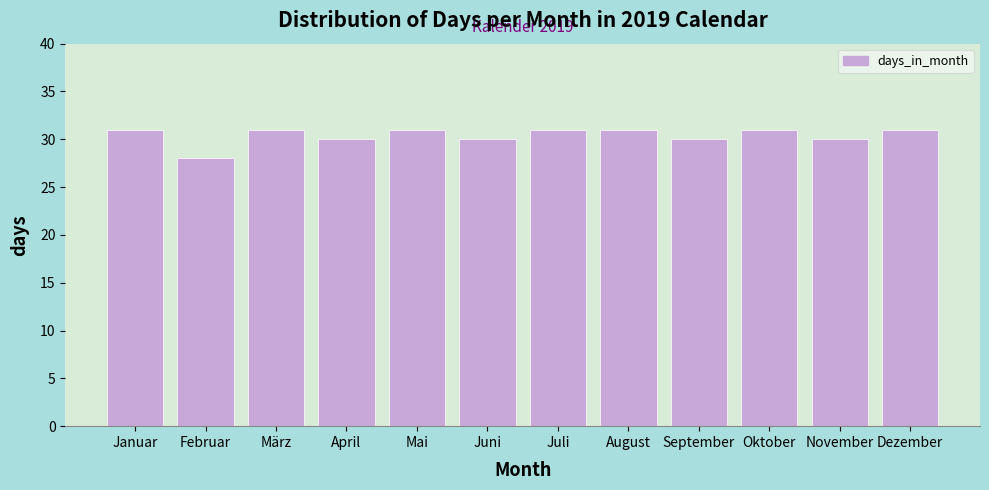

Reading right to left, list all the values displayed in this chart.

31	30	31	30	31	31	30	31	30	31	28	31